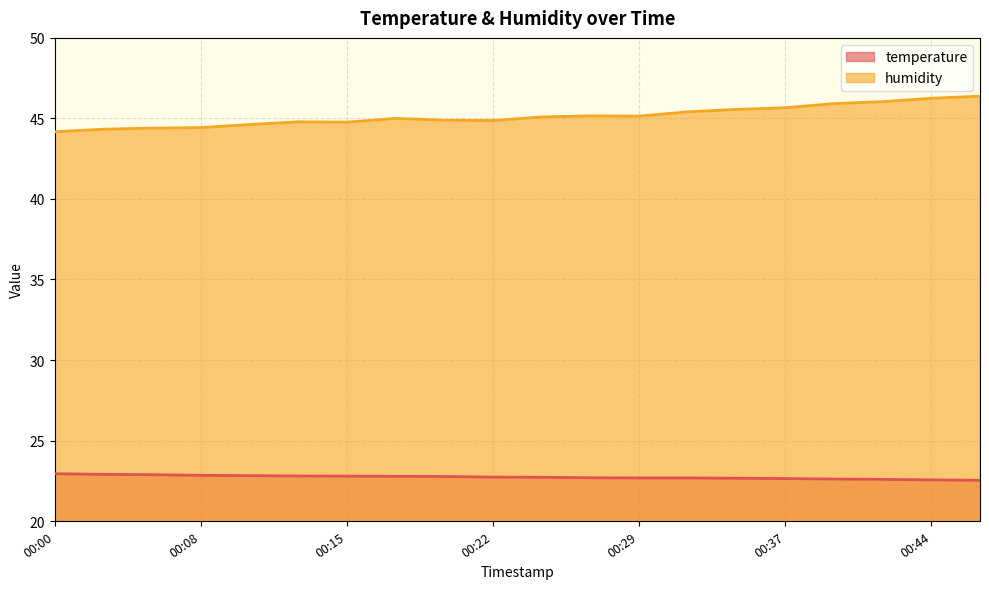

The value of humidity at 00:25 is 45.1. True or false?

True